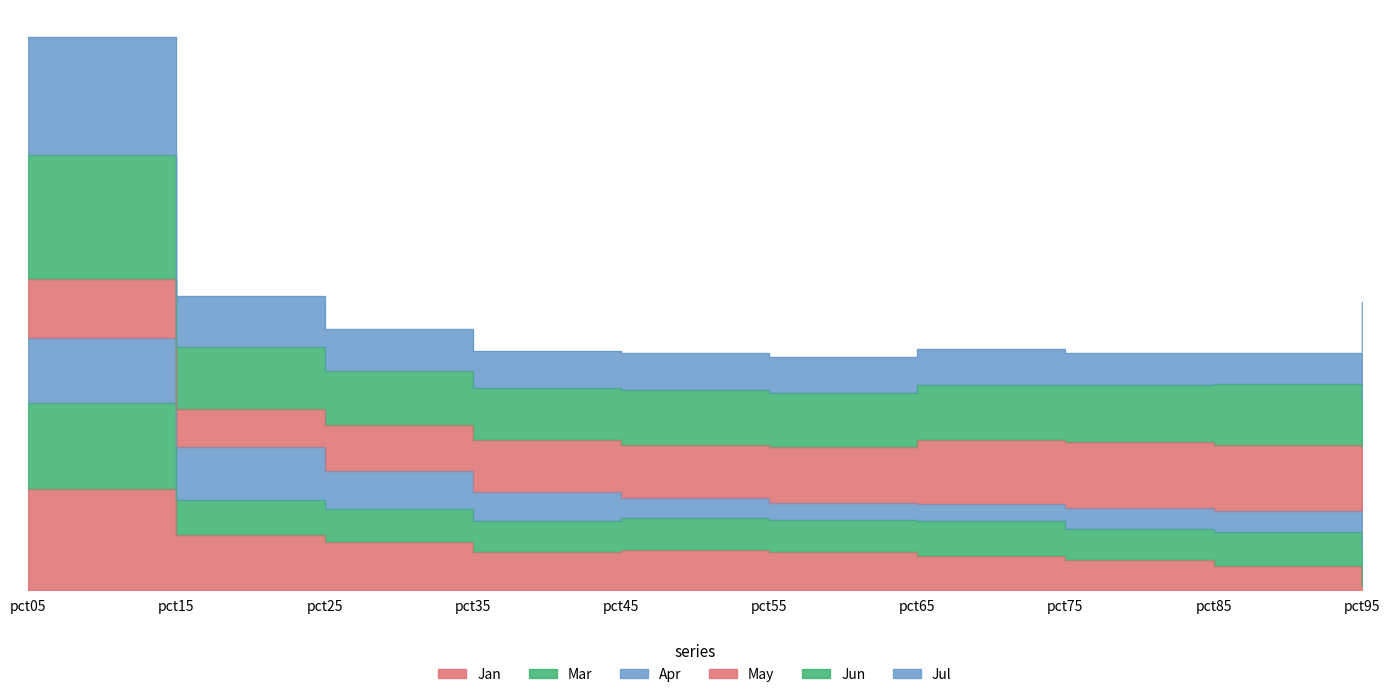

At which category is the sum across all series the highest?

pct05